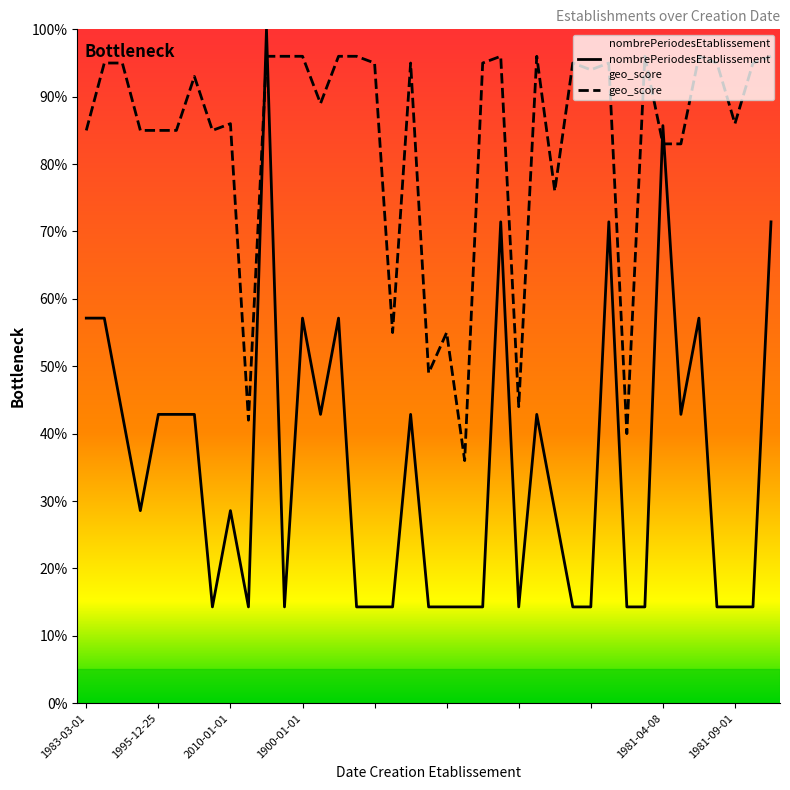

Read the geo_score value at 1984-06-27.

96.0